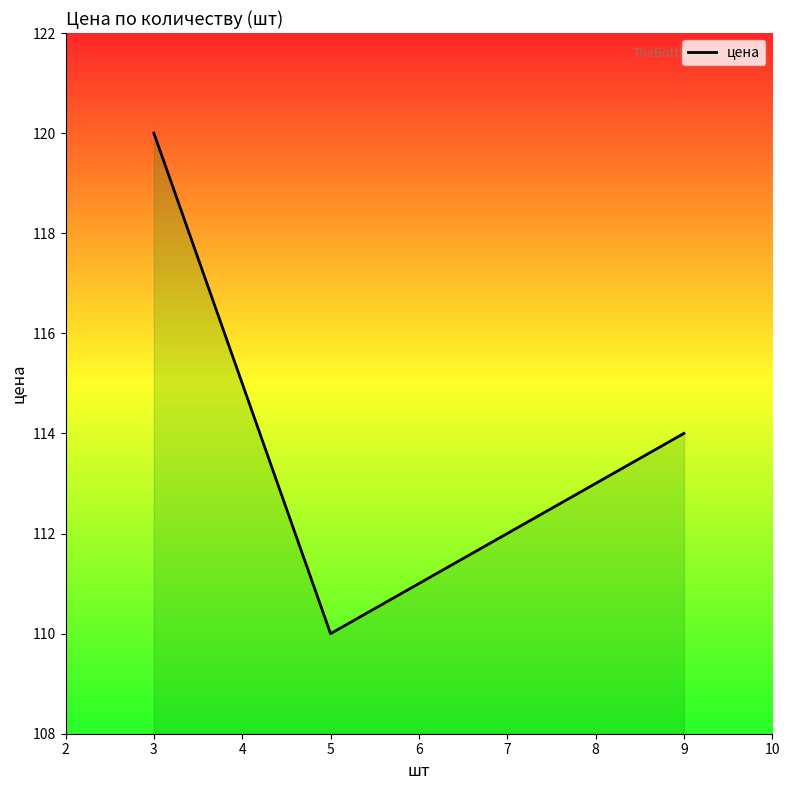

True or false: the data shows 187 at 3.

False